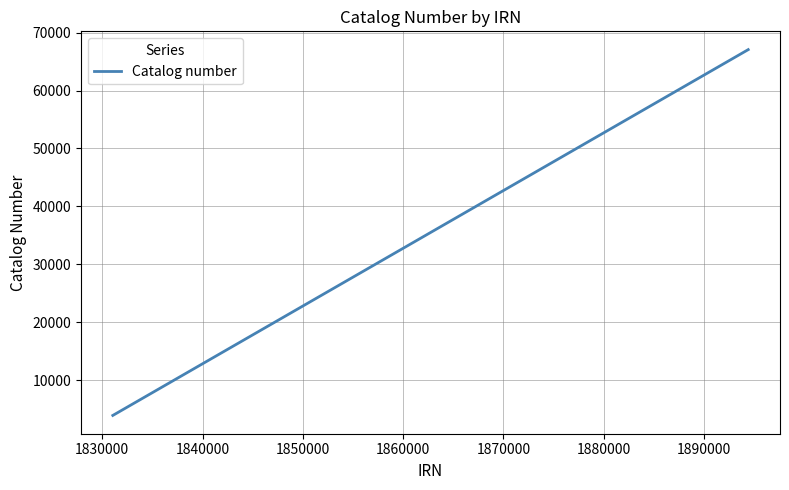

True or false: the data has more than 2 interior local peaks.

False